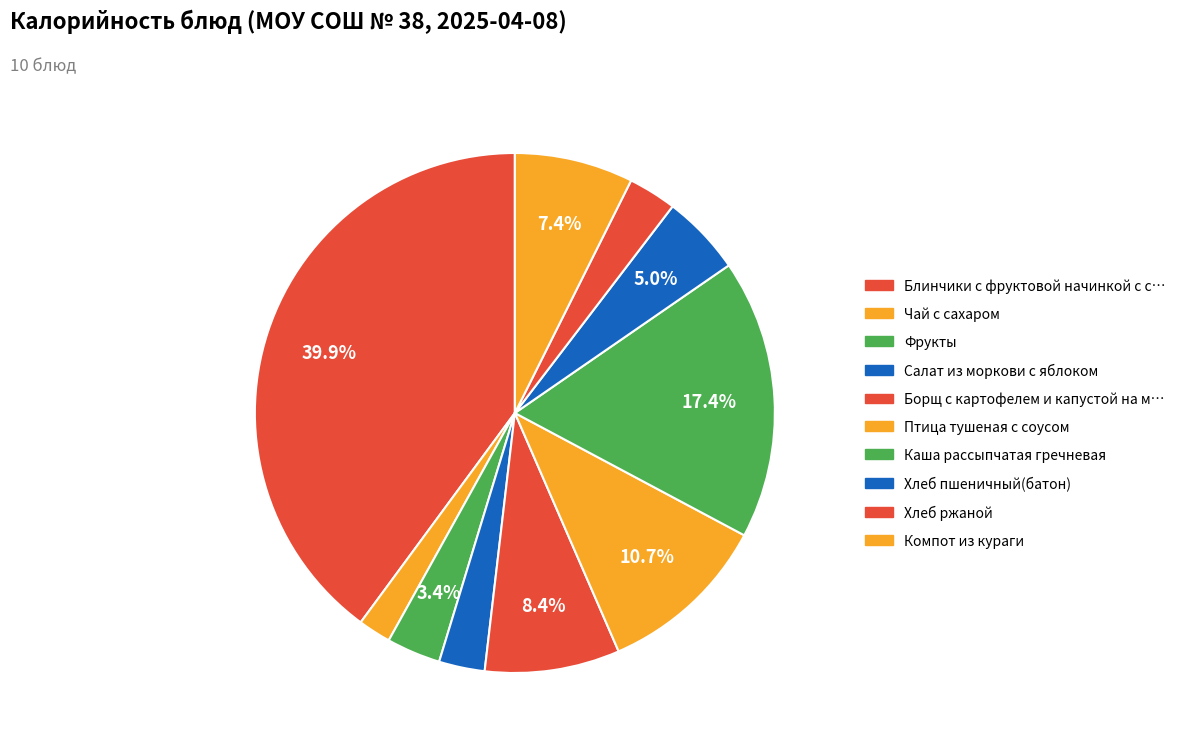

Count the number of slices in the pie.

10